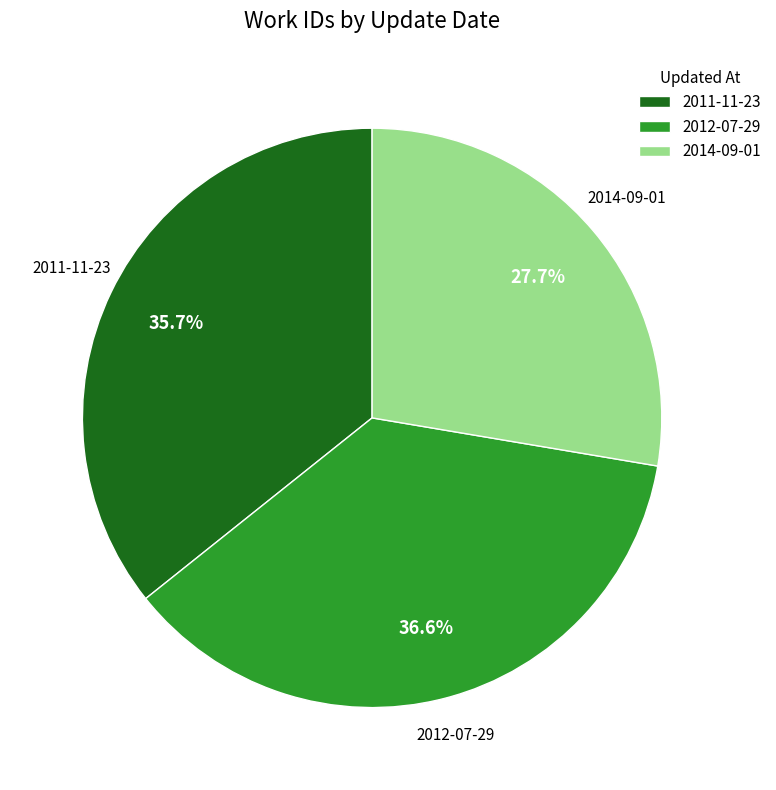

To the nearest percent, what is the combined percentage of 2014-09-01 and 2012-07-29?

64%